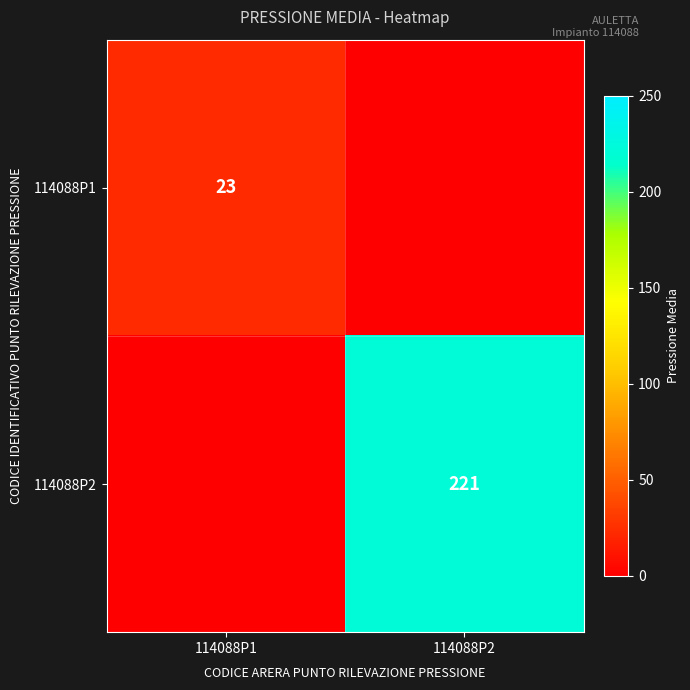

At how many categories does at least one series exceed 163?

1